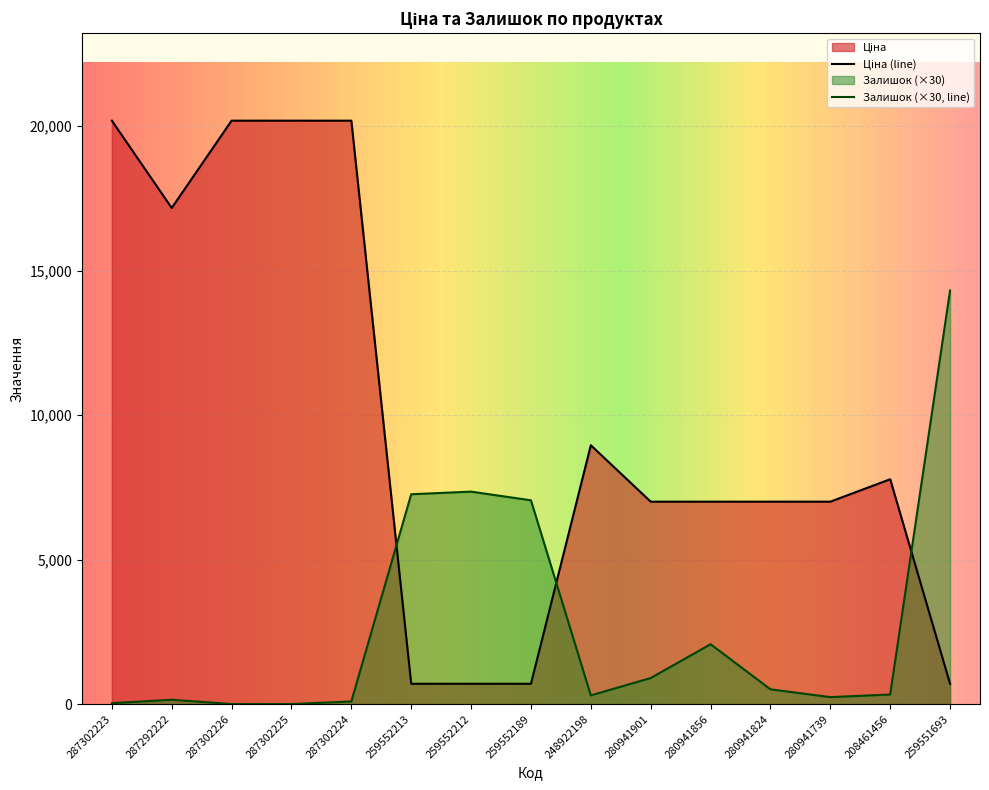

What is the value of the Ціна point at the 6th from the left?

701.4